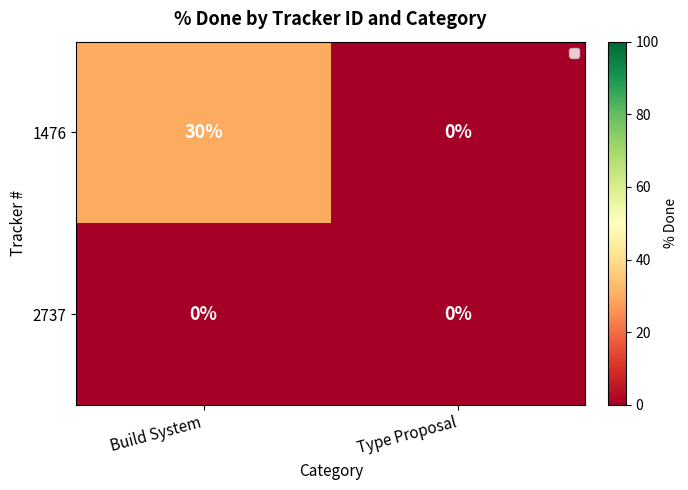

Reading left to right, extract all data points from this chart.

1476: 30	0
2737: 0	0